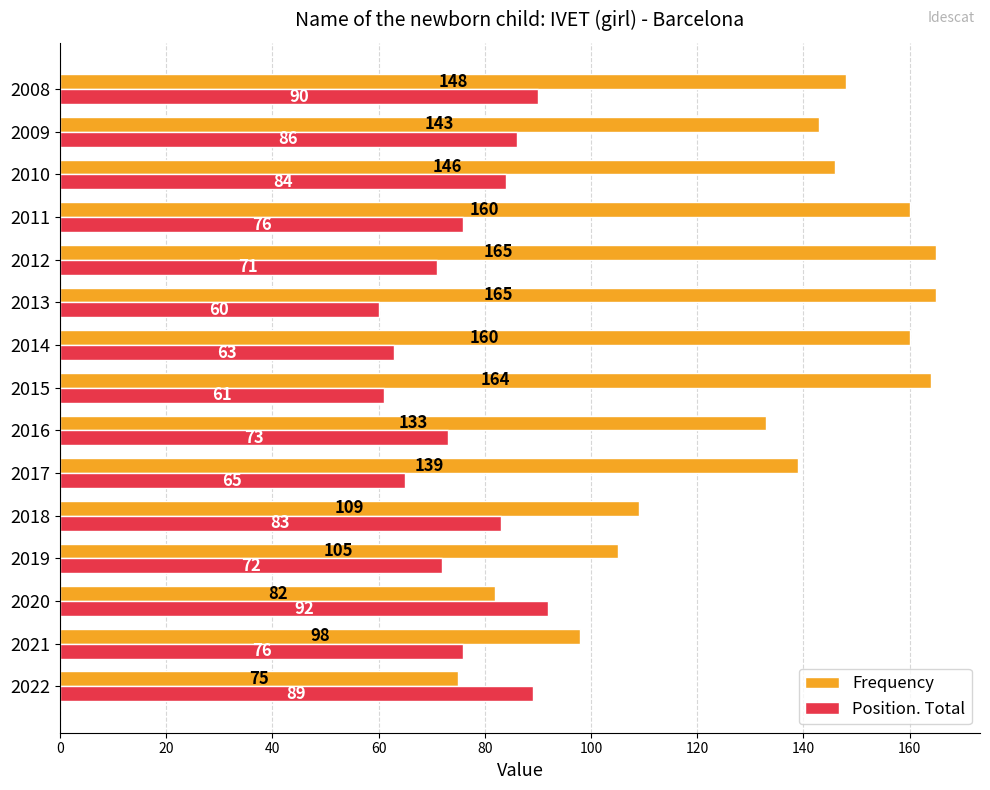

How many values in the Position. Total series are below 76?

7